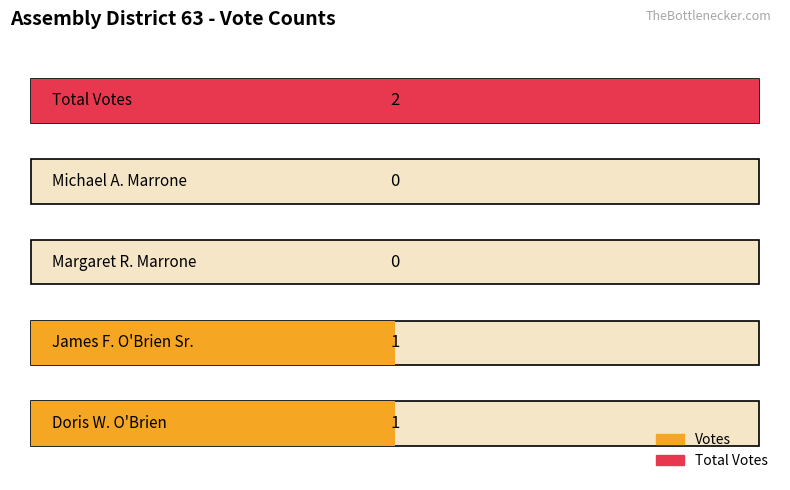

List the labels in order of value, largest first.

Total Votes, Doris W. O'Brien, James F. O'Brien Sr., Margaret R. Marrone, Michael A. Marrone